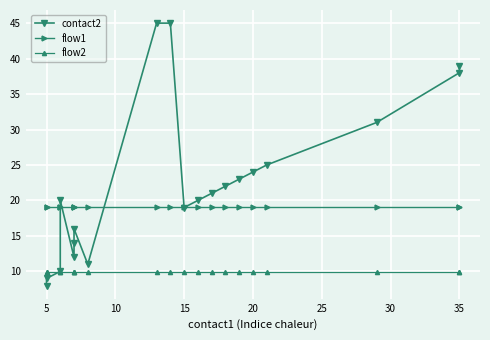

How many times do contact2 and flow1 cross each other?

5